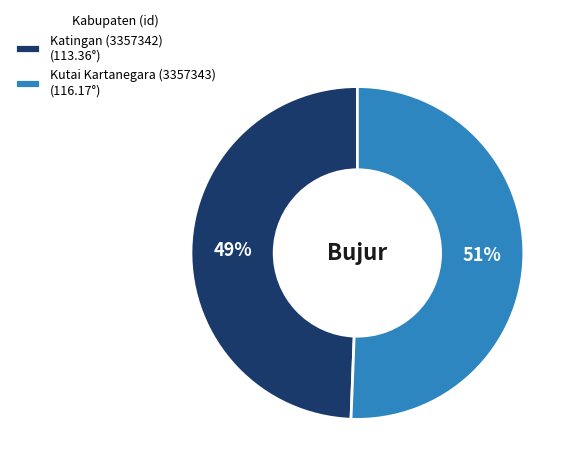

To the nearest percent, what is the combined percentage of Kutai Kartanegara (3357343) (116.17°) and Katingan (3357342) (113.36°)?

100%